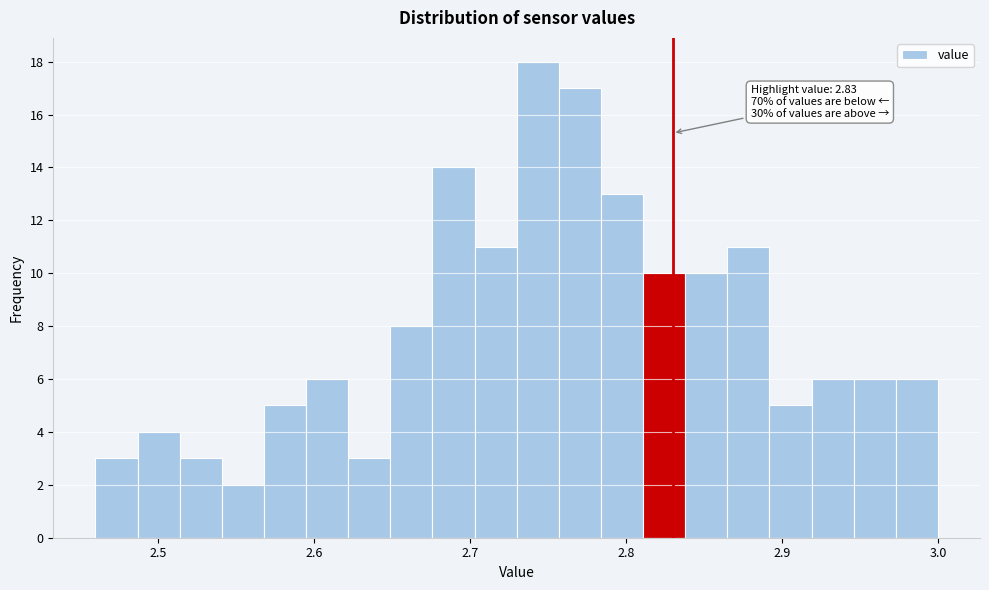

Read against the x-axis, roughly where is the centre of the tallest bar?

2.74